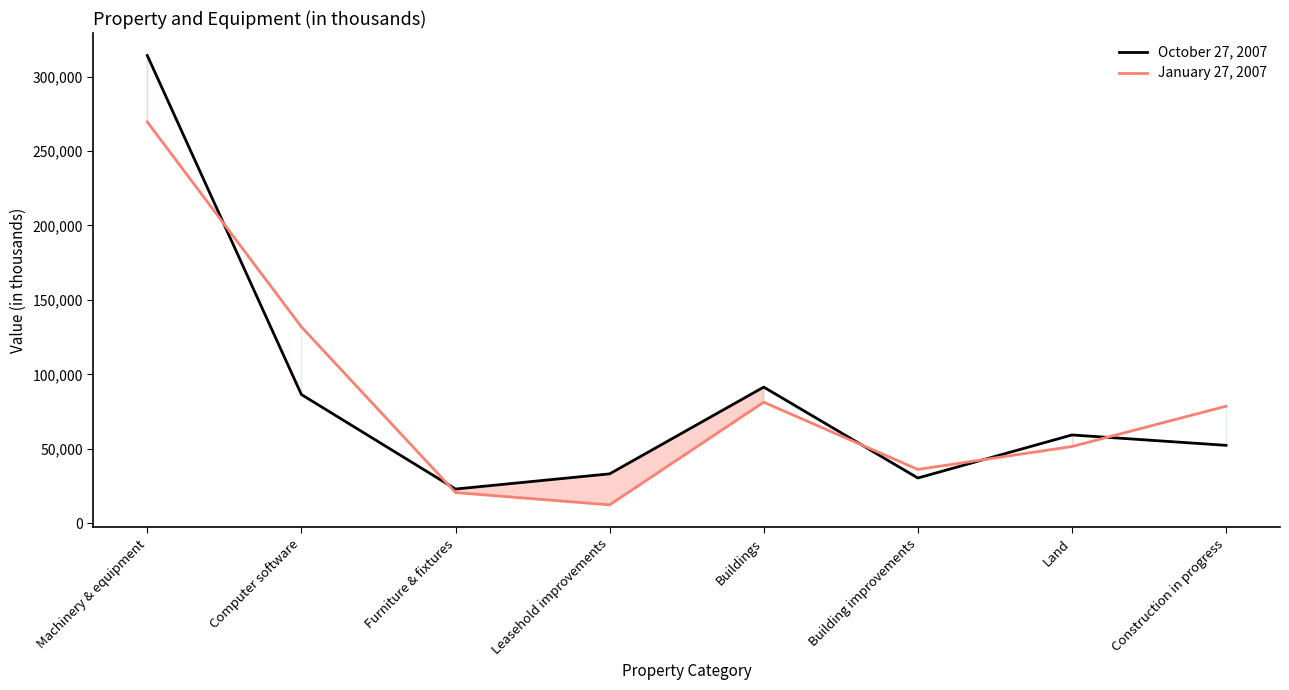

How many times do January 27, 2007 and October 27, 2007 cross each other?

5